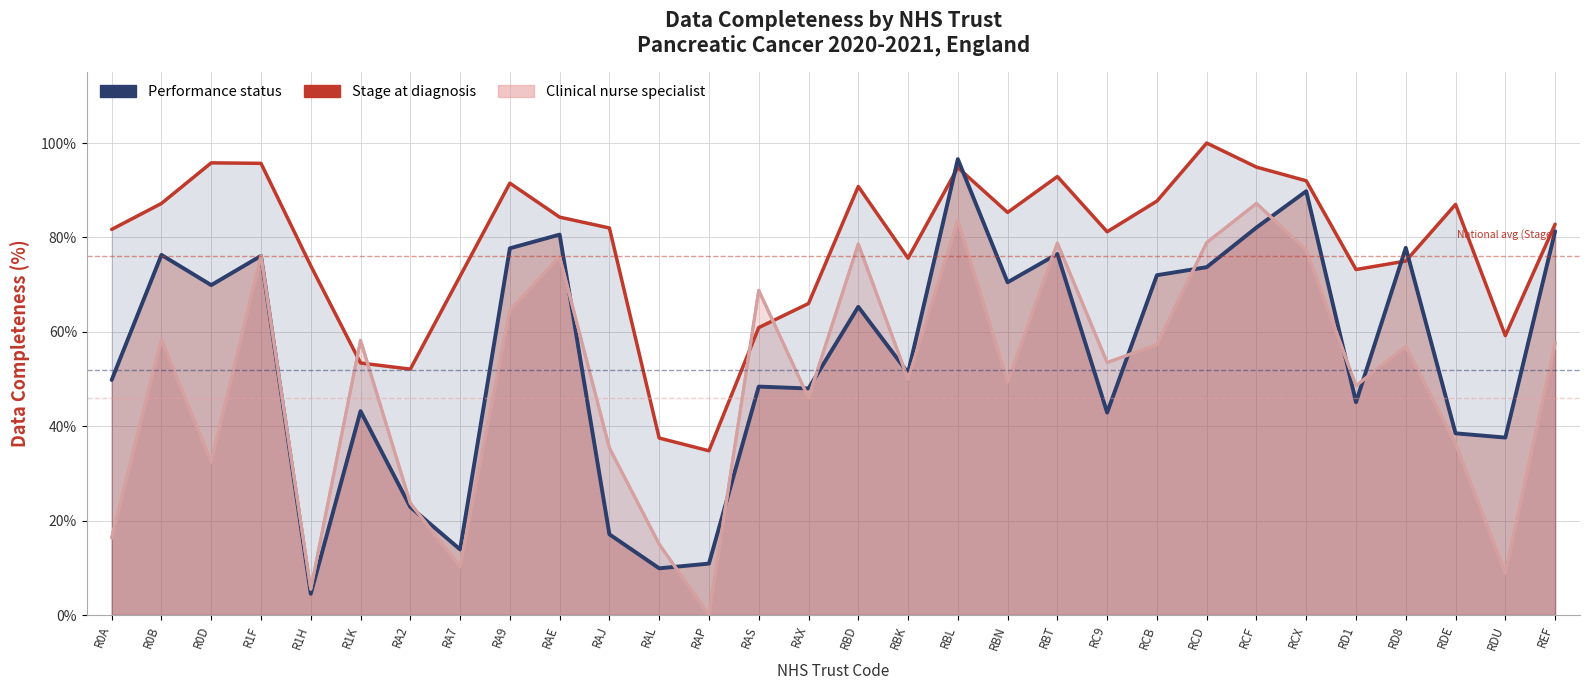

What is the average value of the Clinical nurse specialist series?

0.5